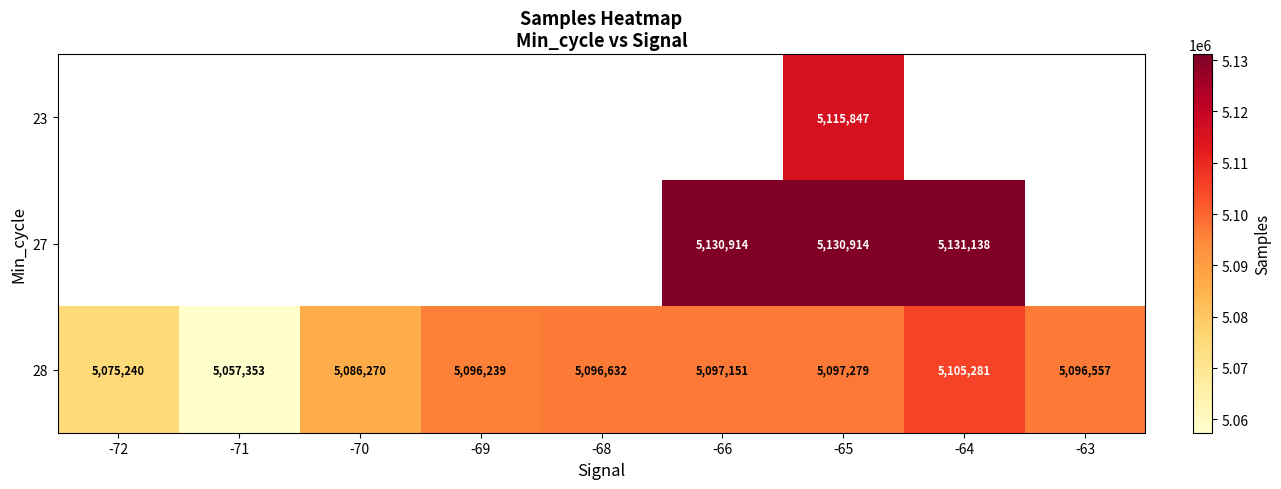

What is the approximate value of 28 at -65, to the nearest 10?

5097280